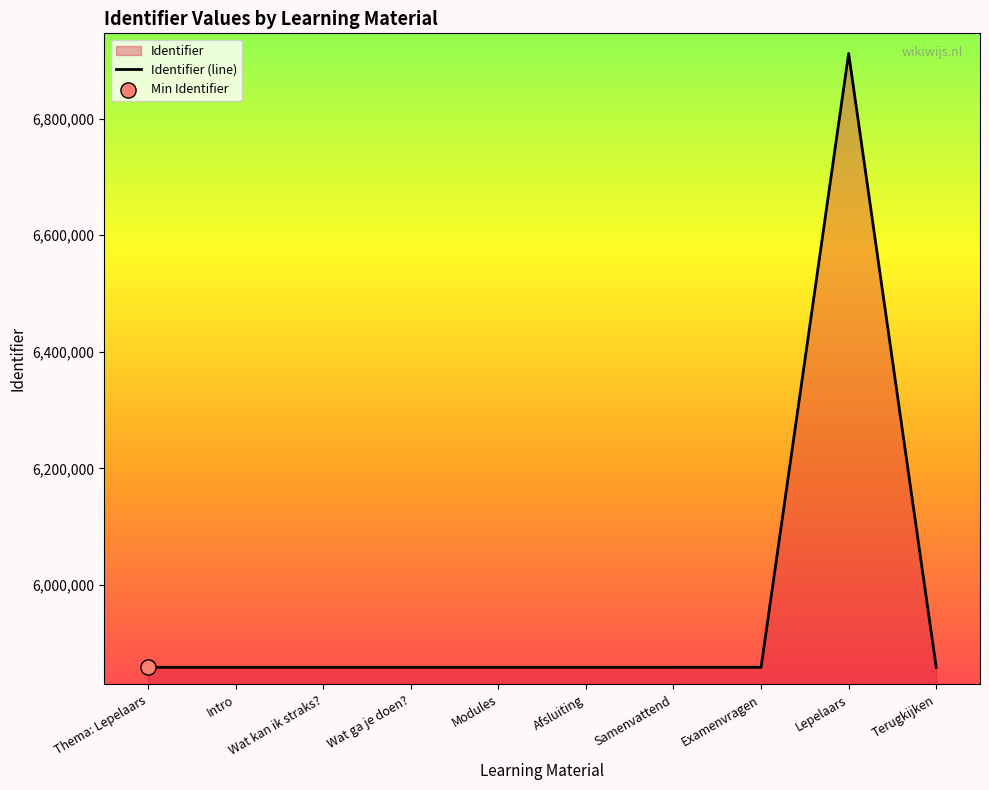

Between Examenvragen and Afsluiting, which is larger?

Examenvragen